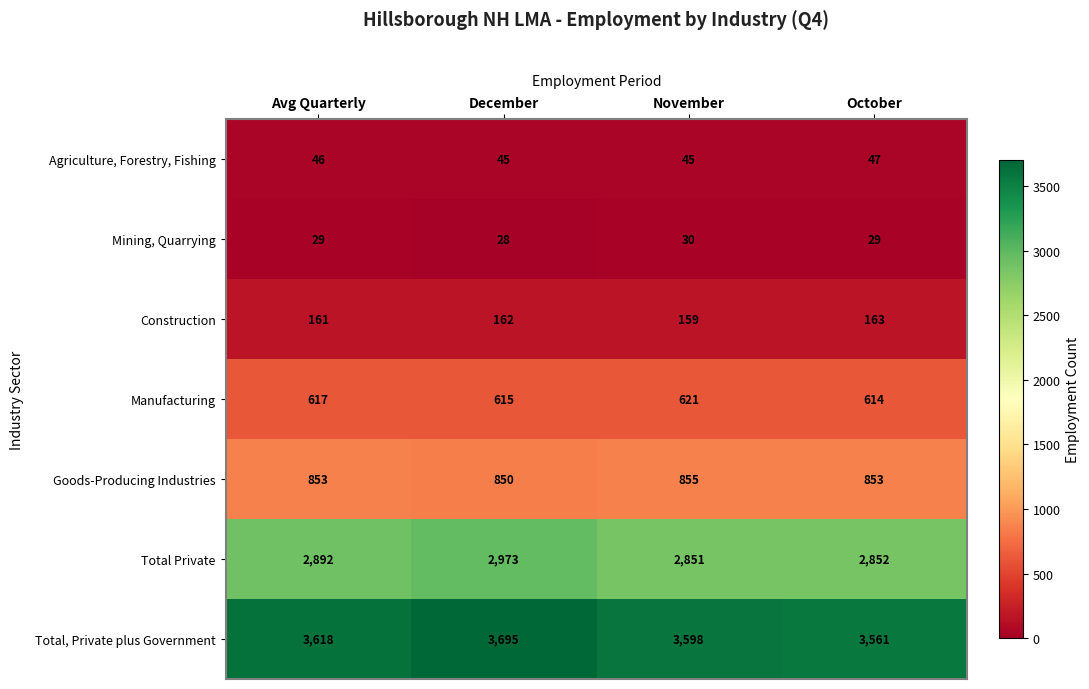

How many Mining, Quarrying values are between 29 and 30?

3